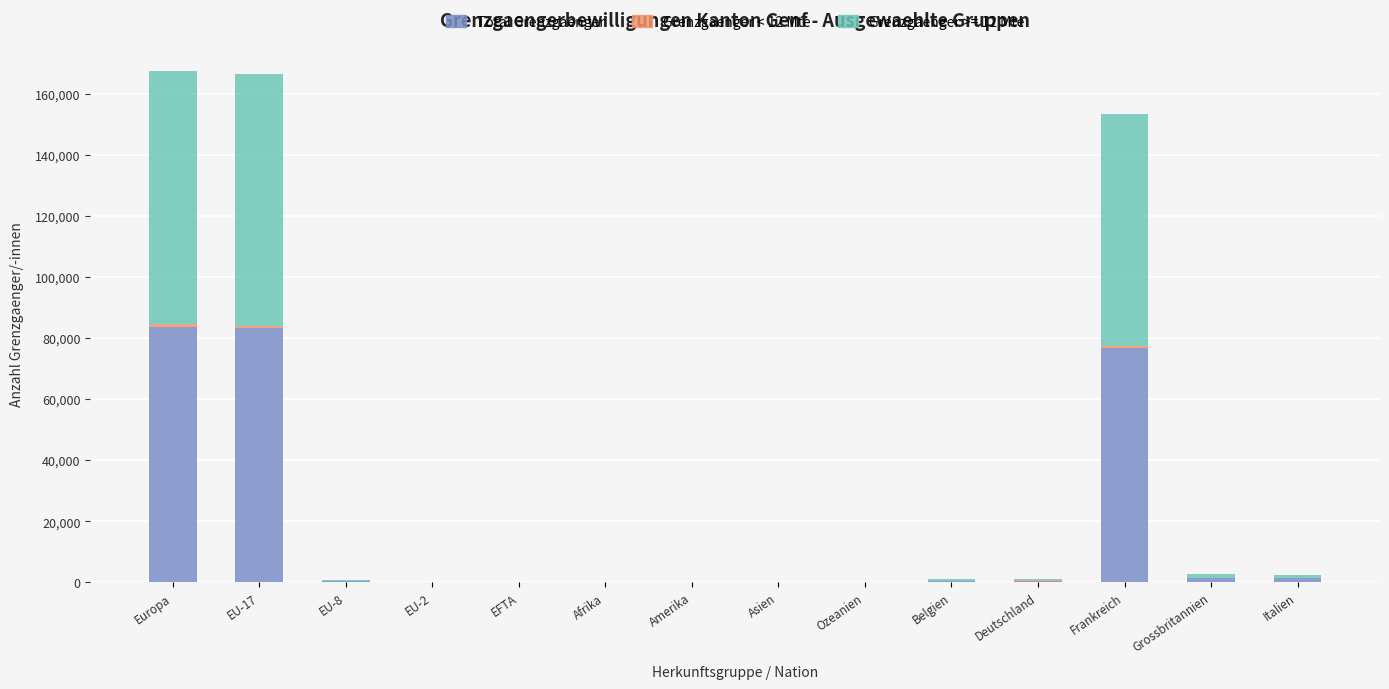

What is the sum of all Total Grenzgaenger values?

248165